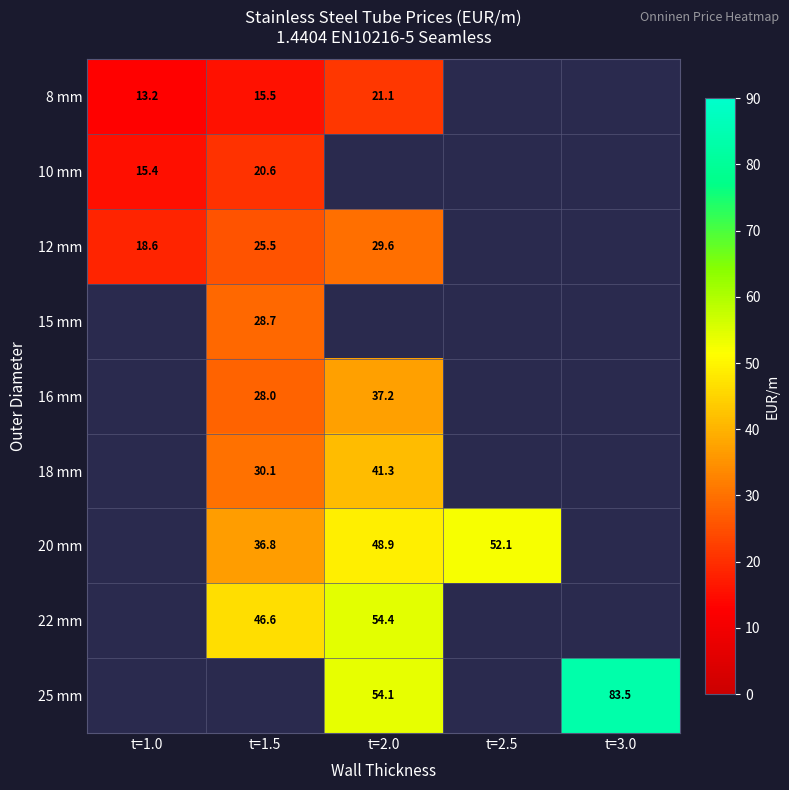

How many data points does each series have?

5